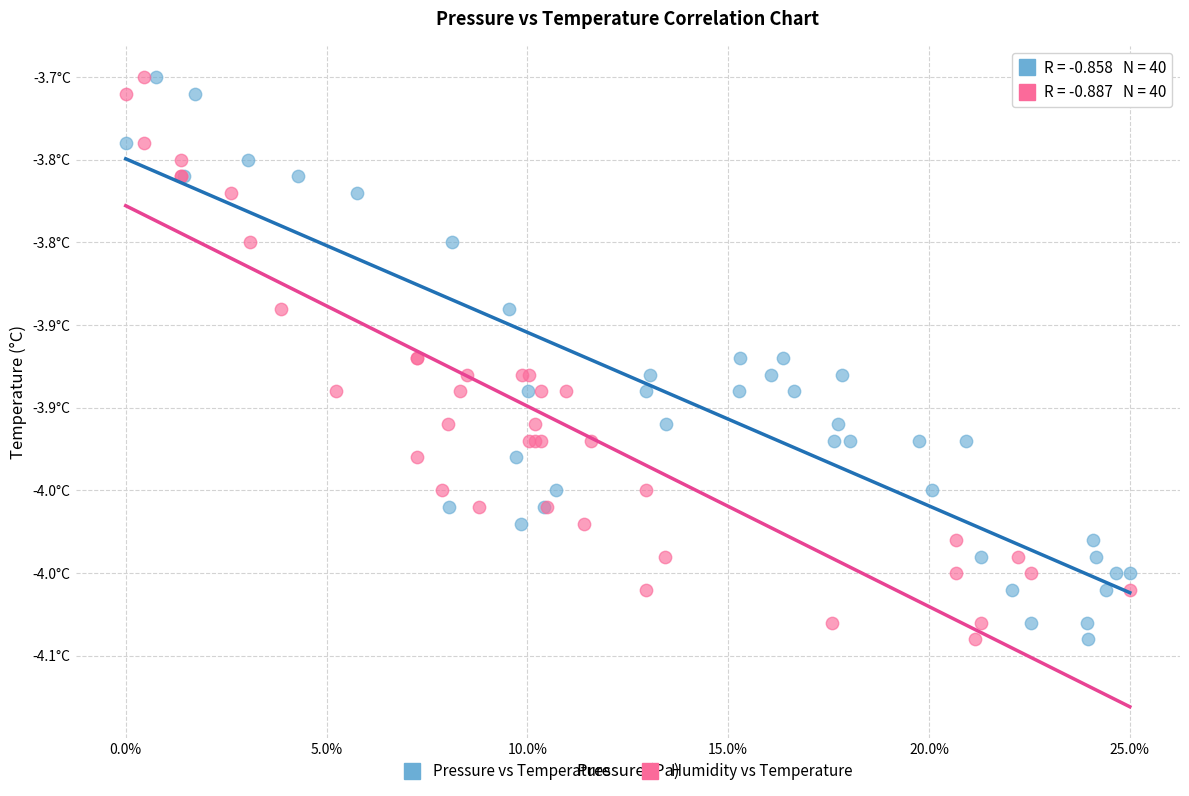

What are all the series names shown in the legend?

Pressure vs Temperature, Humidity vs Temperature